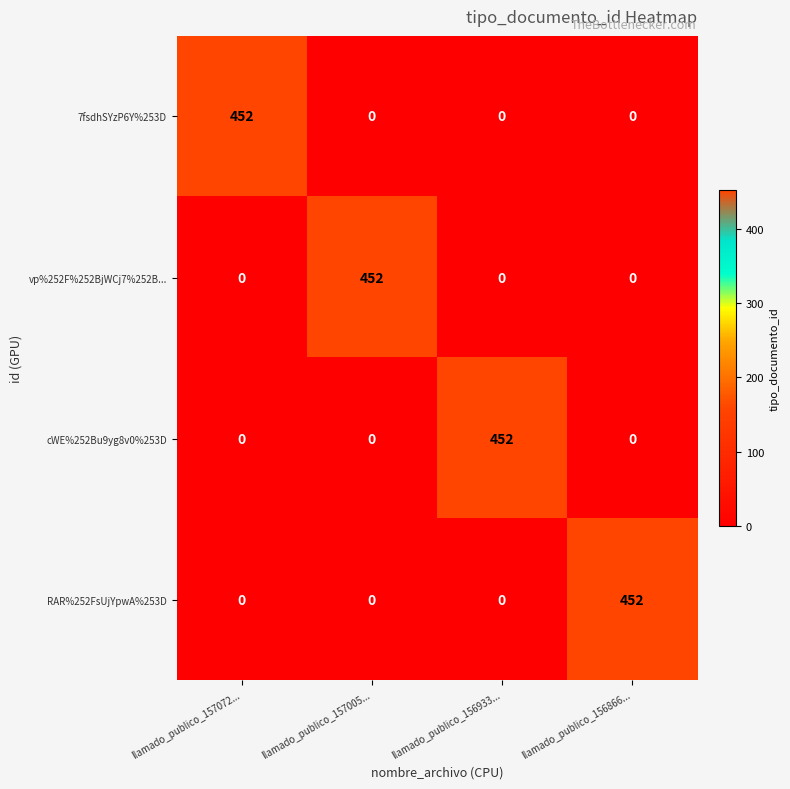

The value of 7fsdhSYzP6Y%253D at llamado_publico_156933... is -235. True or false?

False